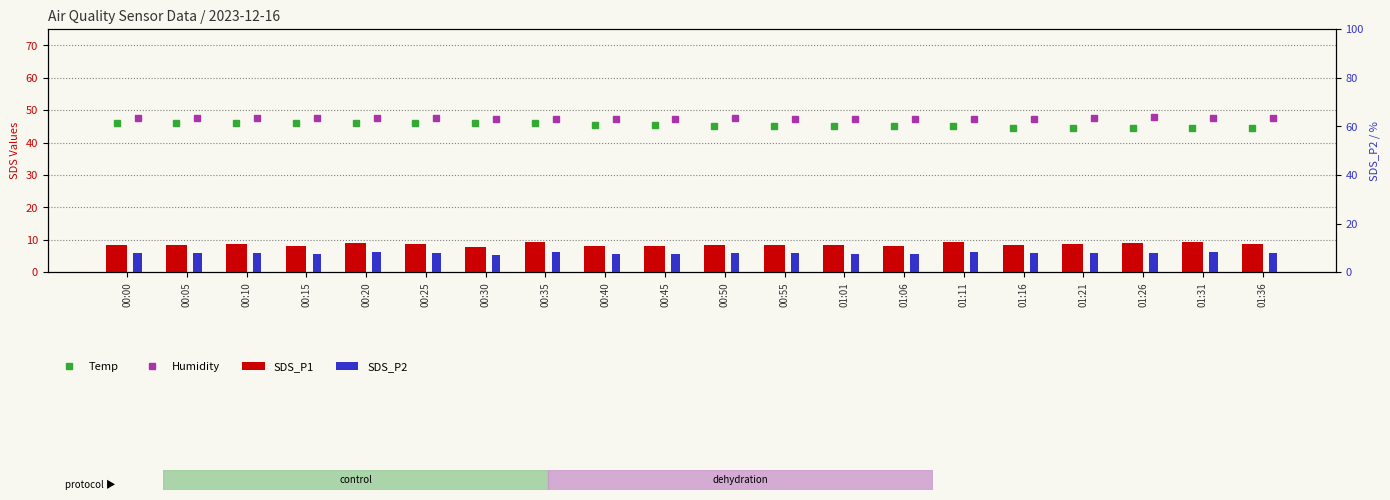

The SDS_P2 series shows 8.0 at 00:10. True or false?

True